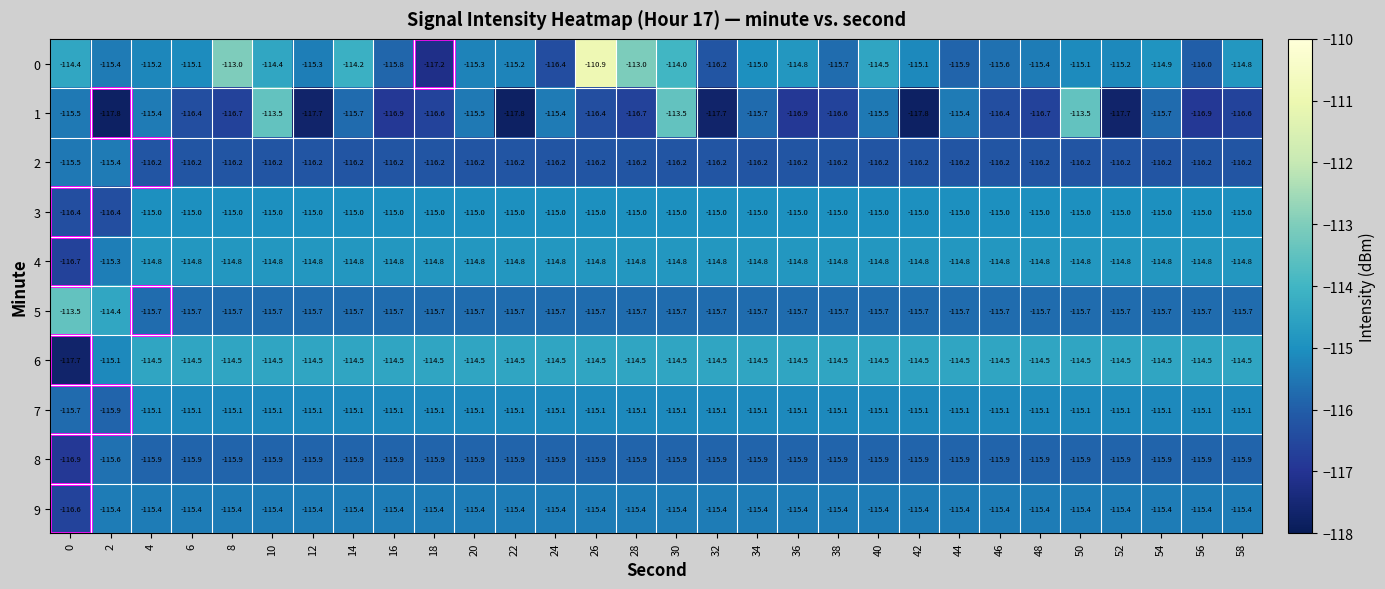

What is the difference between the highest and lowest values at 24?

1.9